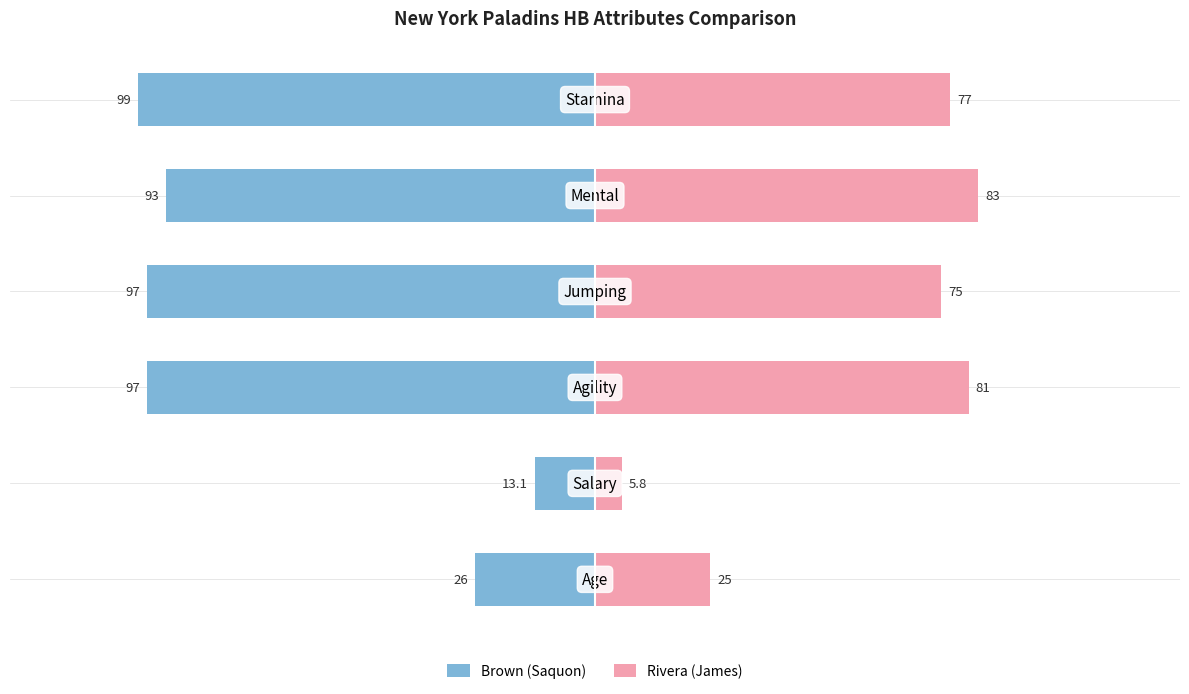

How many data points in Rivera (James) are less than 77?

3